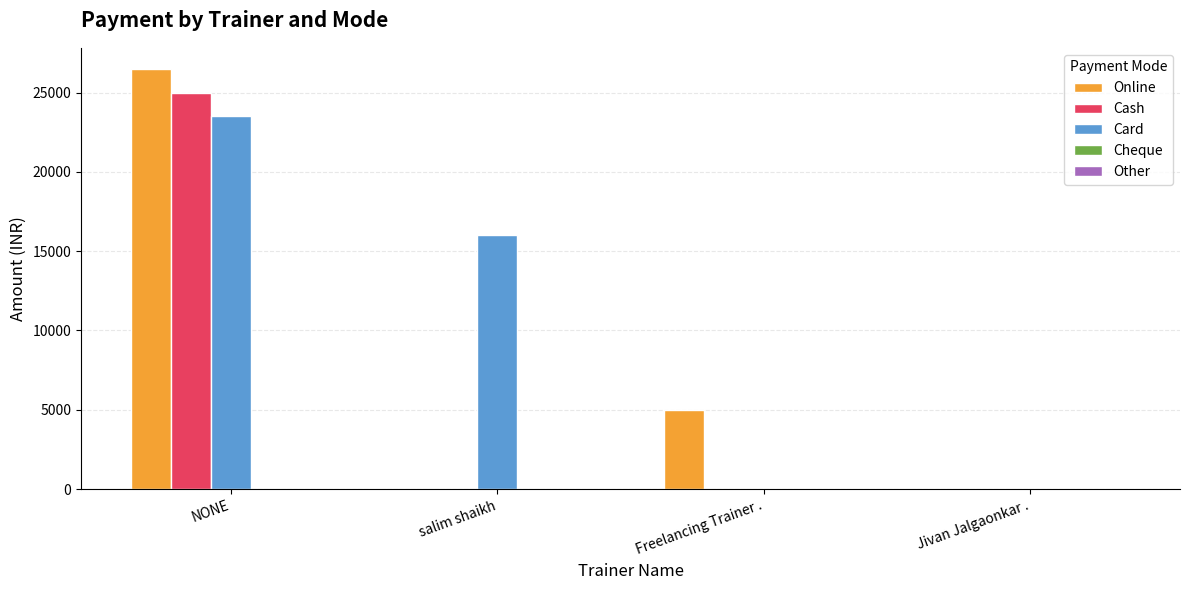

Which series has the largest range (max minus min)?

Online